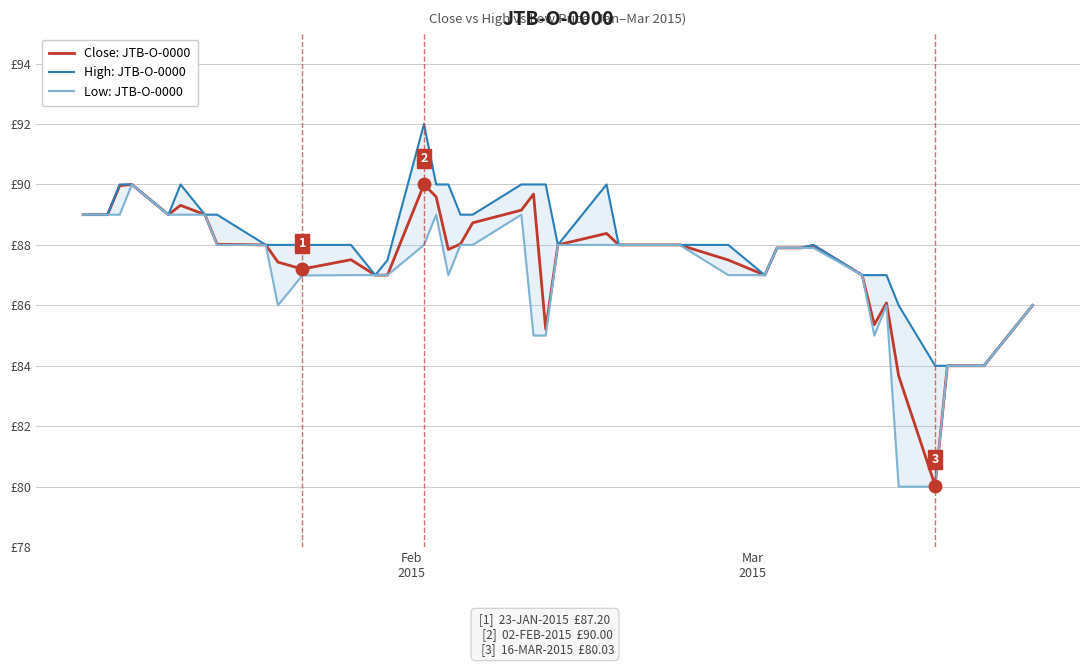

The High: JTB-O-0000 series shows 132.5 at 29. True or false?

False